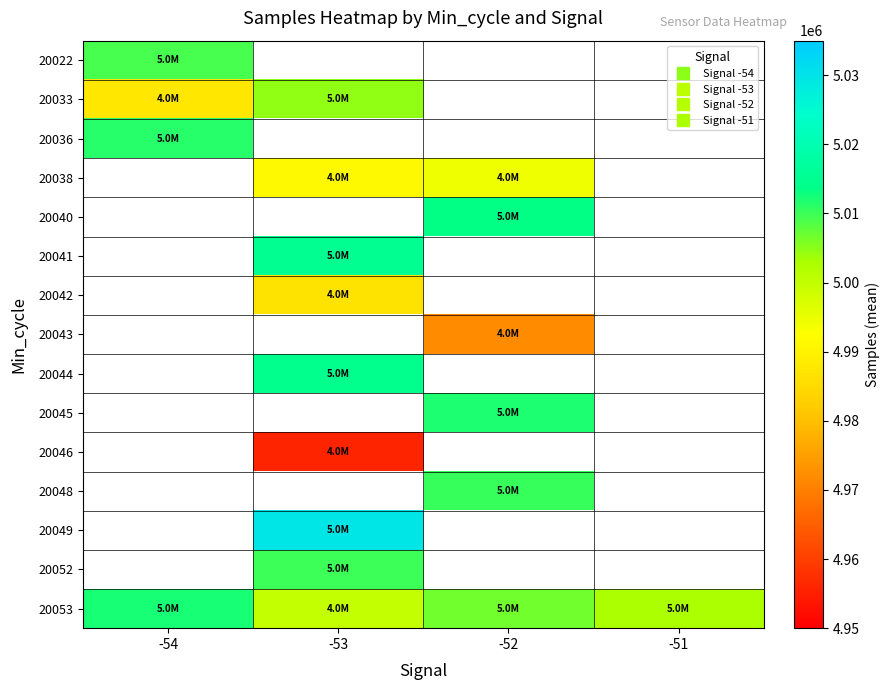

Which category has the lowest value across all series?

-53